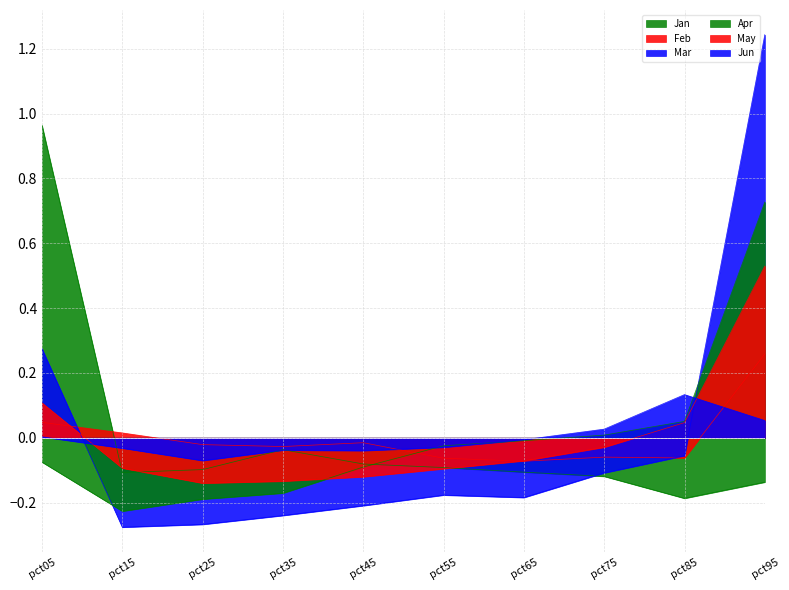

Where is the first local minimum for May?

pct25